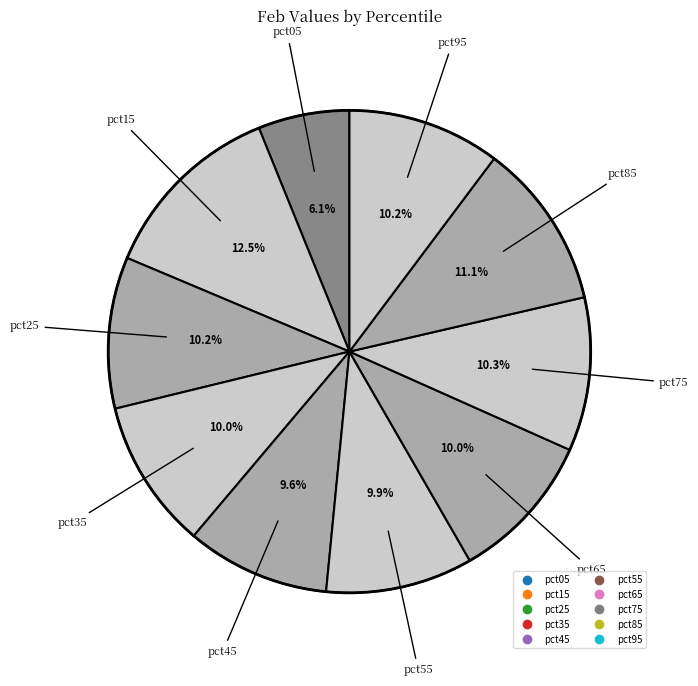

How many slices are in this pie chart?

10